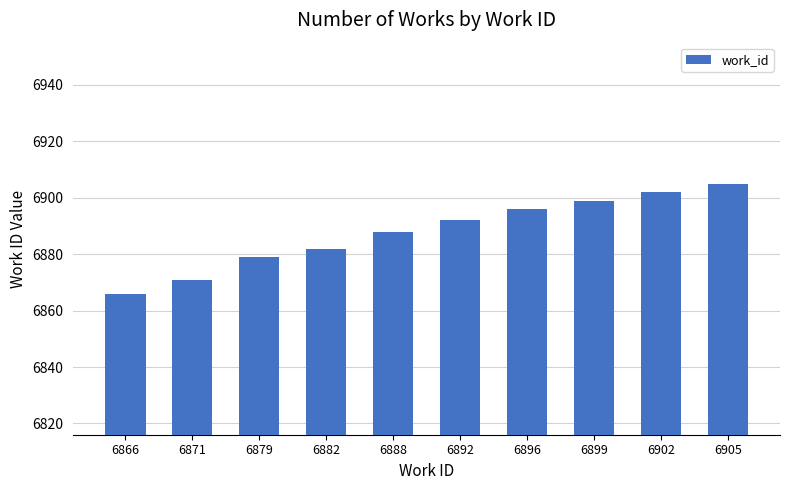

What is the difference between the second highest and minimum values?

36